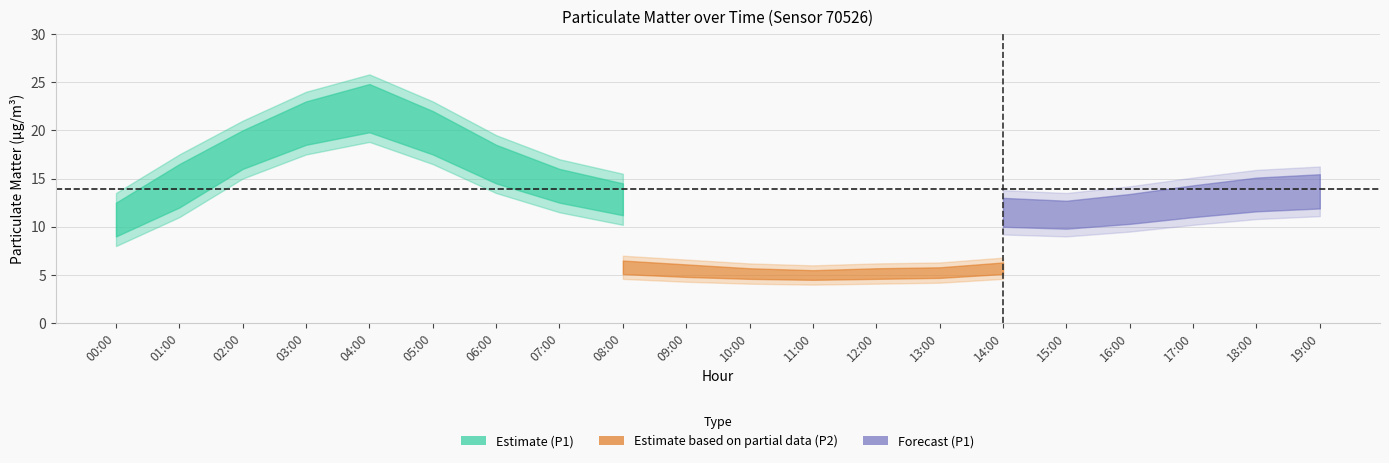

How many lines are shown in the chart?

6